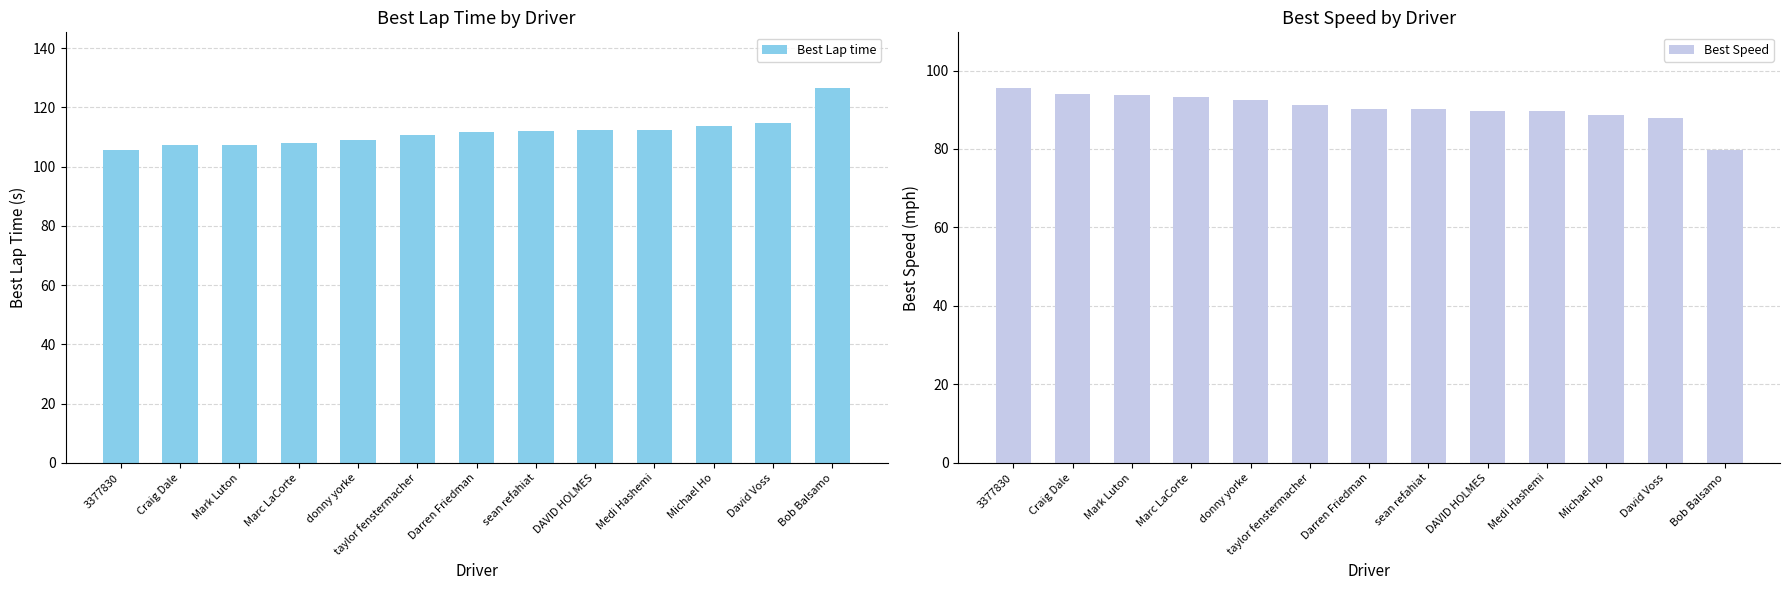

What value does the Best Speed series have at donny yorke?

92.6